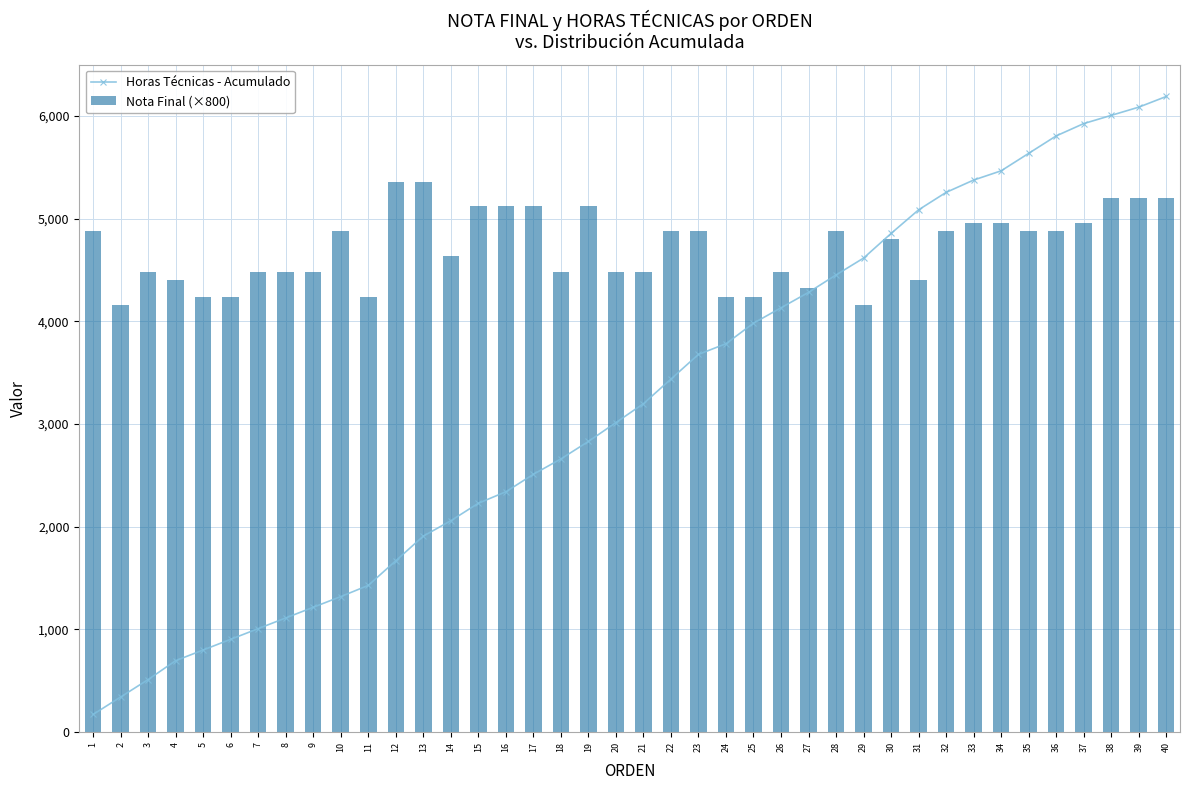

What is the difference between the maximum and minimum values in the Horas Técnicas - Acumulado series?

6019